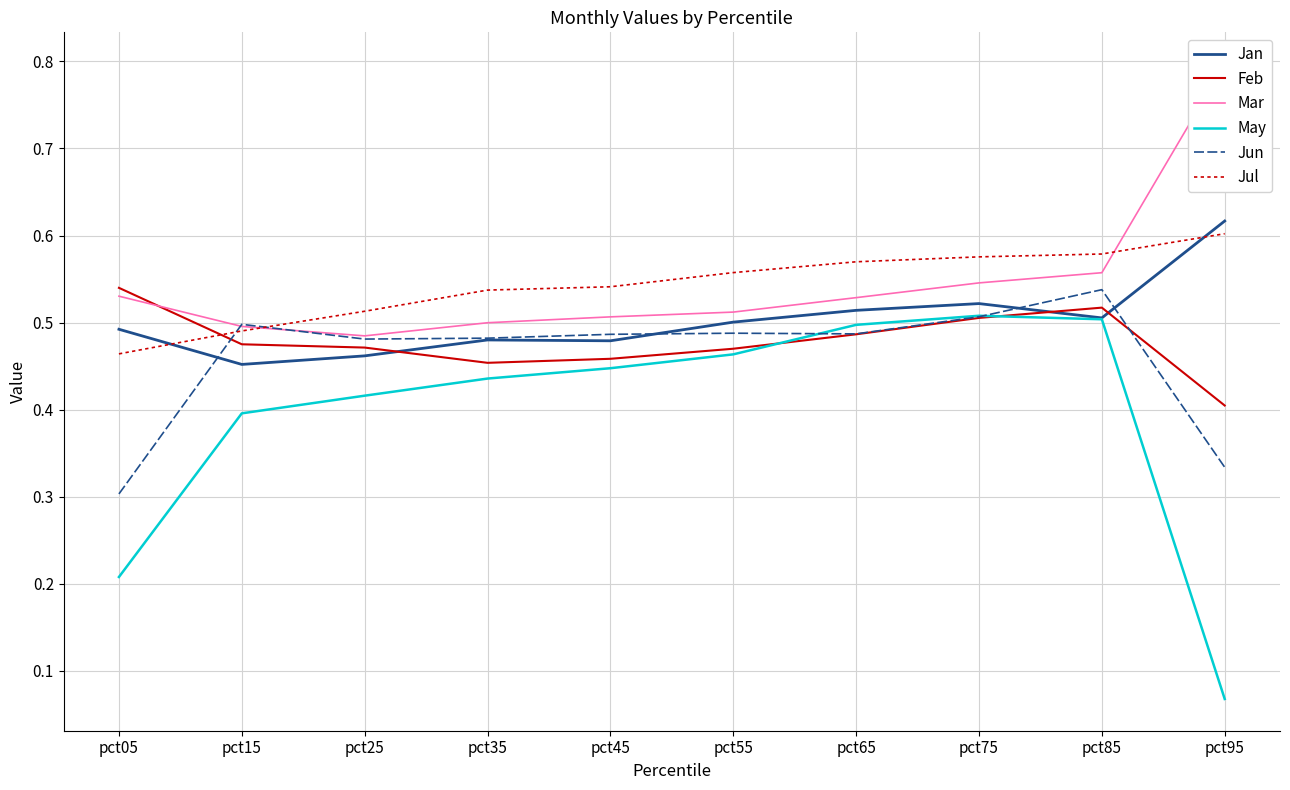

At which label is May closest to 0?

pct95